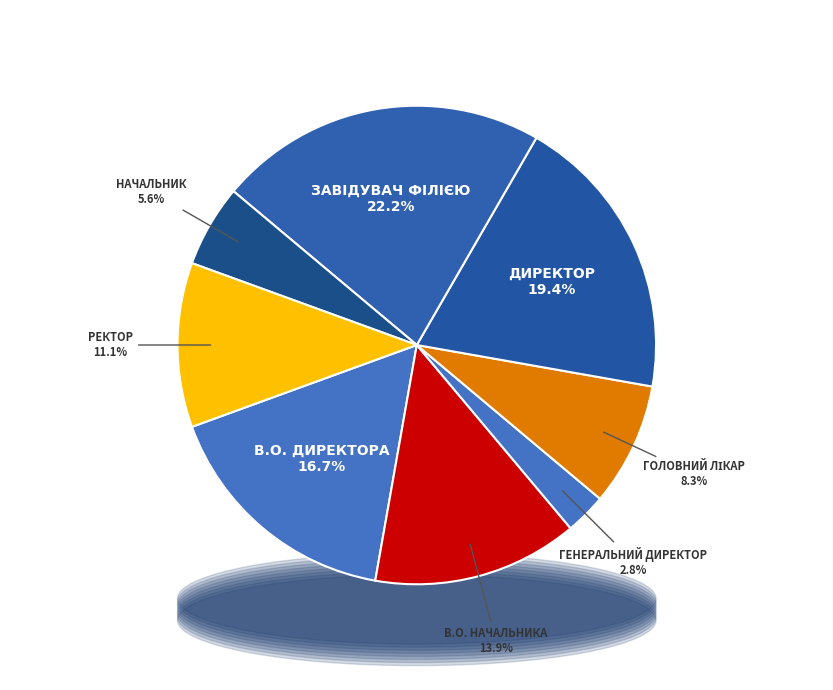

Which has a higher value, Генеральний директор or Ректор?

Ректор